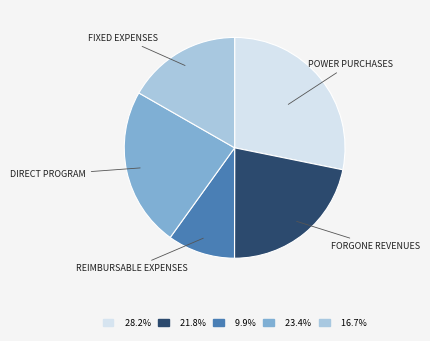

Is there a majority slice in this chart?

No